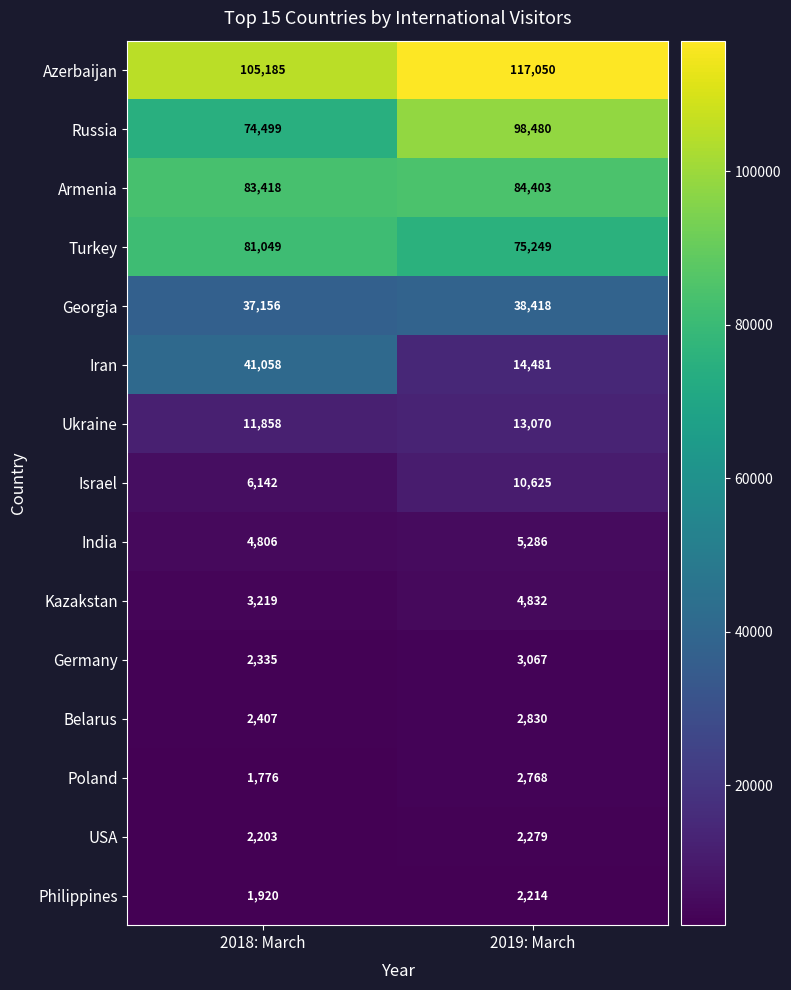

What is the approximate value of Philippines at 2018: March?

1920